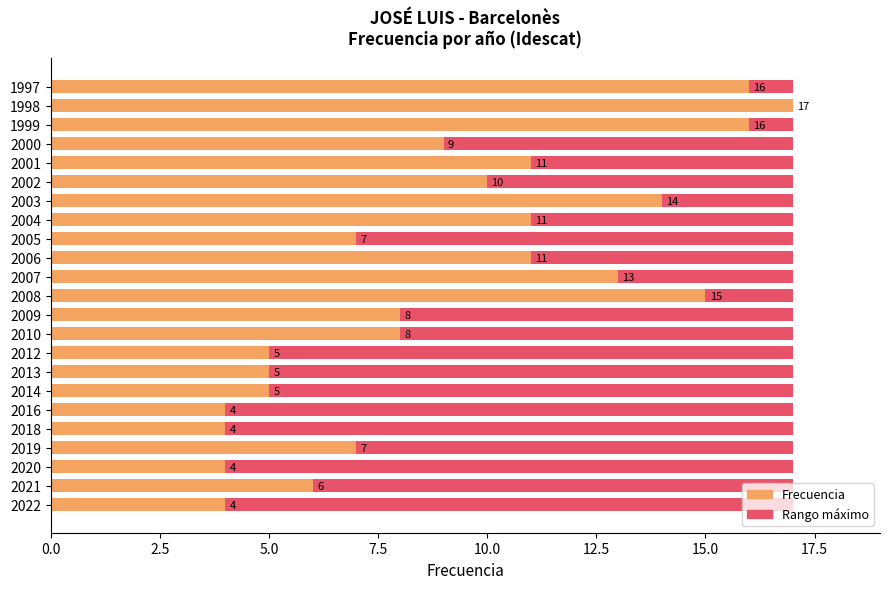

Are the bars horizontal?

Yes